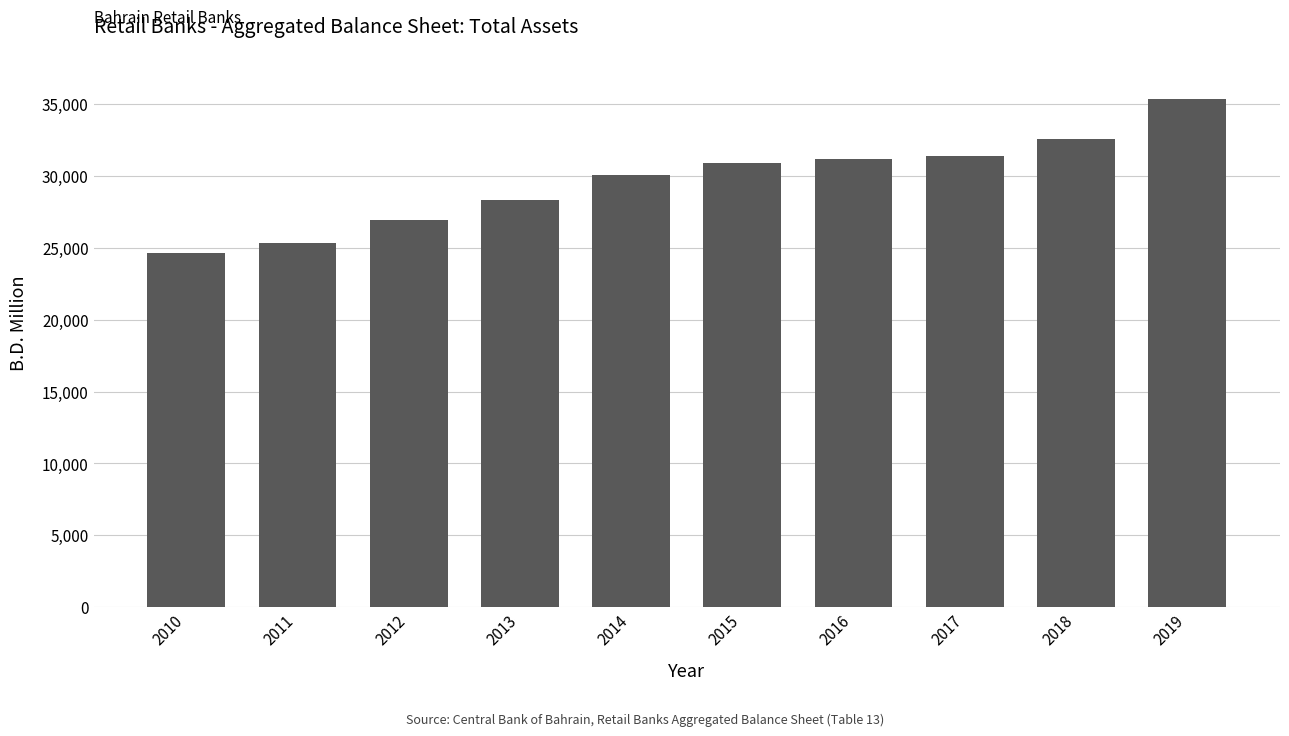

What is the difference between the second highest and second lowest values?

7233.8